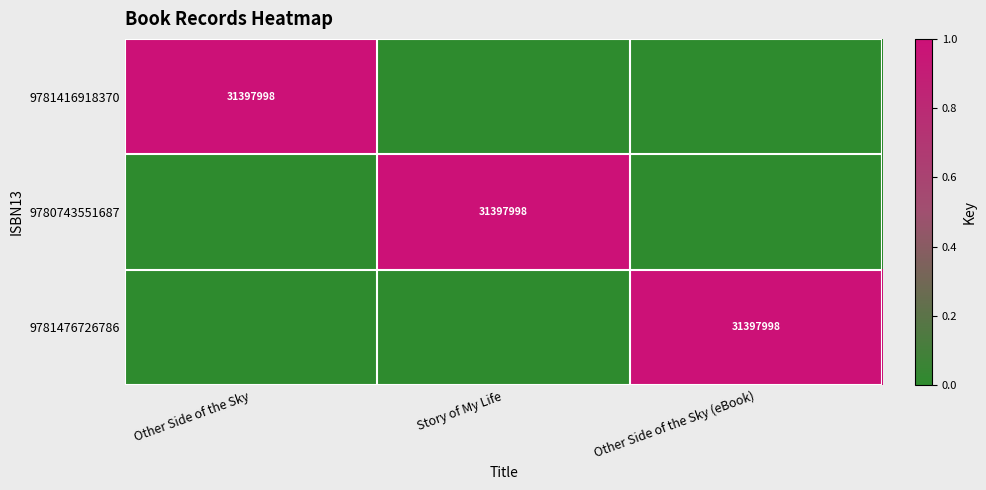

True or false: 9781416918370 has a value of 31397998 at Other Side of the Sky.

True